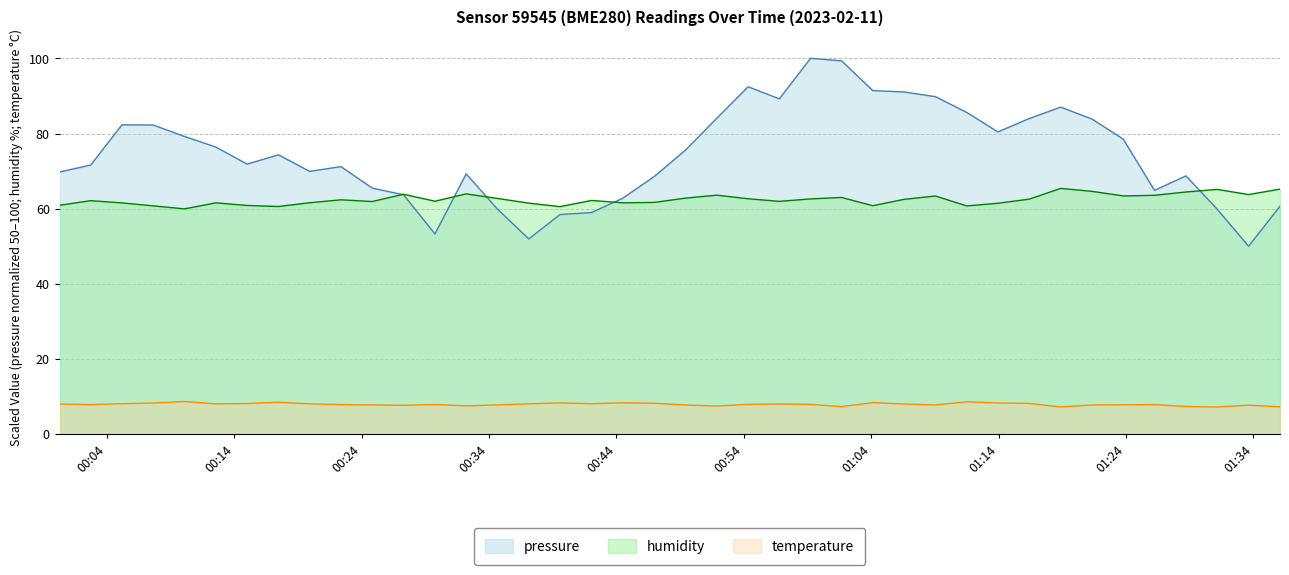

Reading right to left, extract all data points from this chart.

pressure: 60.7	50.0	59.9	68.7	64.9	78.5	83.8	87.0	84.0	80.4	85.6	89.8	91.1	91.4	99.3	100.0	89.2	92.4	84.0	75.6	68.6	62.8	59.0	58.4	52.0	59.9	69.3	53.3	63.7	65.5	71.2	69.9	74.3	71.9	76.4	79.2	82.3	82.3	71.6	69.8
humidity: 65.2	63.8	65.1	64.4	63.6	63.4	64.6	65.4	62.5	61.4	60.7	63.4	62.5	60.8	63.0	62.6	62.0	62.6	63.6	62.8	61.7	61.6	62.2	60.5	61.5	62.7	63.9	62.0	63.8	61.9	62.4	61.6	60.6	60.9	61.5	60.0	60.8	61.5	62.1	60.9
temperature: 7.3	7.7	7.2	7.4	7.9	7.8	7.8	7.2	8.2	8.3	8.6	7.8	8.0	8.4	7.3	7.9	8.0	7.9	7.5	7.8	8.2	8.4	8.1	8.3	8.1	7.8	7.5	7.9	7.7	7.8	7.9	8.1	8.5	8.2	8.1	8.7	8.3	8.1	7.9	8.0